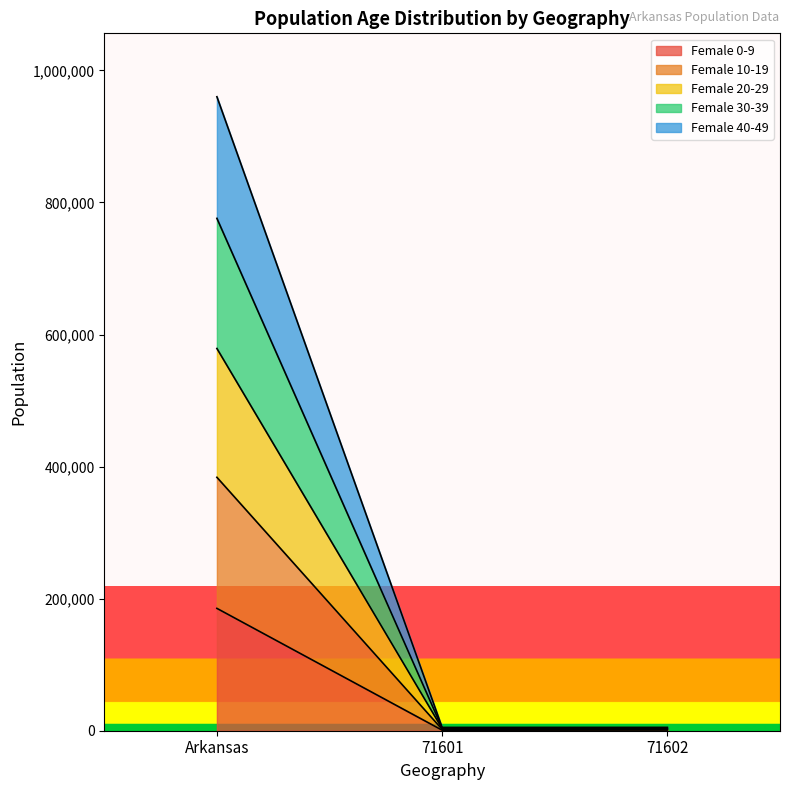

Which label corresponds to the largest value in the chart?

Arkansas